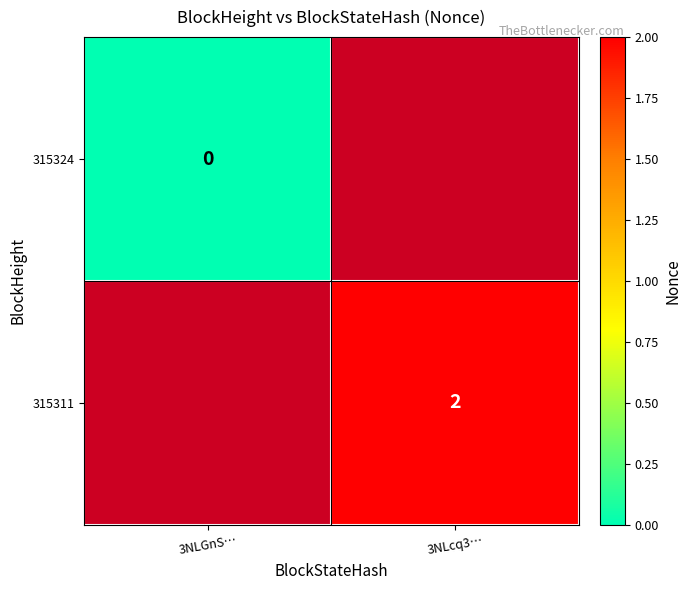

Is it true that 315311 equals 2 at 3NLcq3…?

True